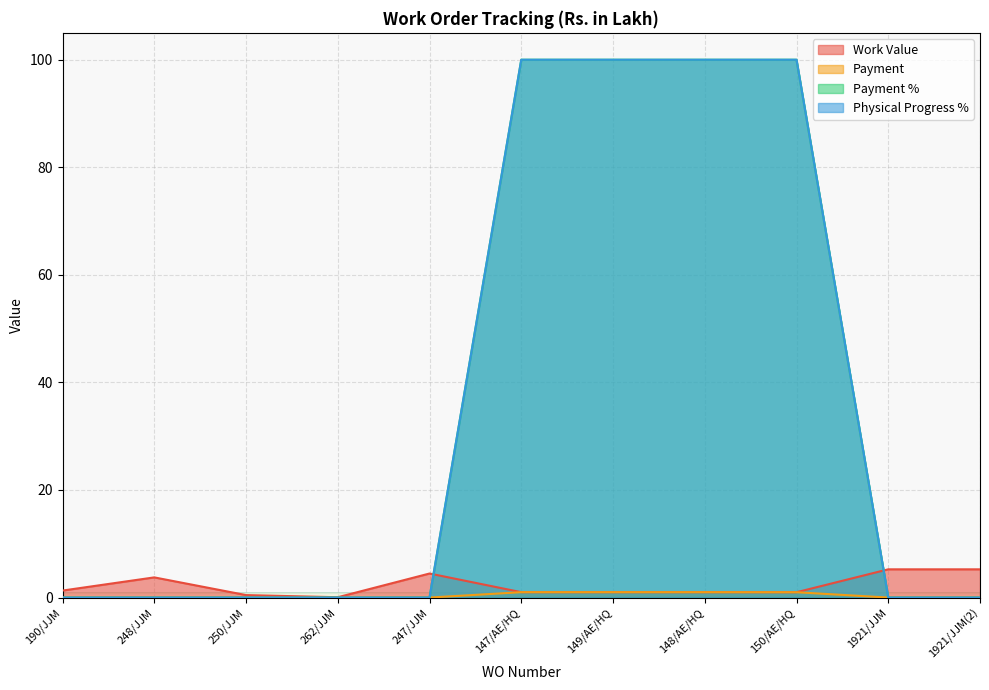

What is the difference between the Payment % values at 150/AE/HQ and 190/JJM?

100.0